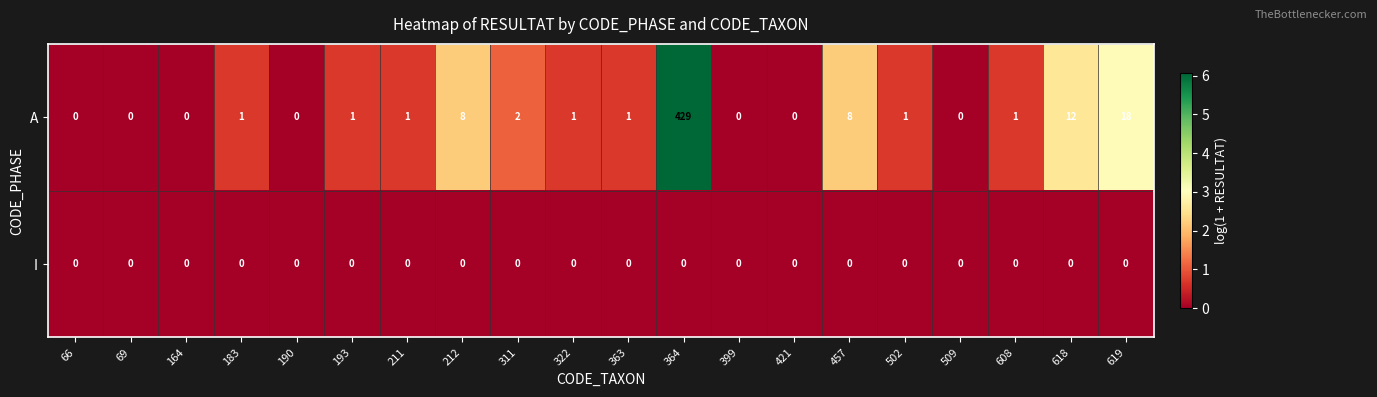

What value does the A series have at 618?

12